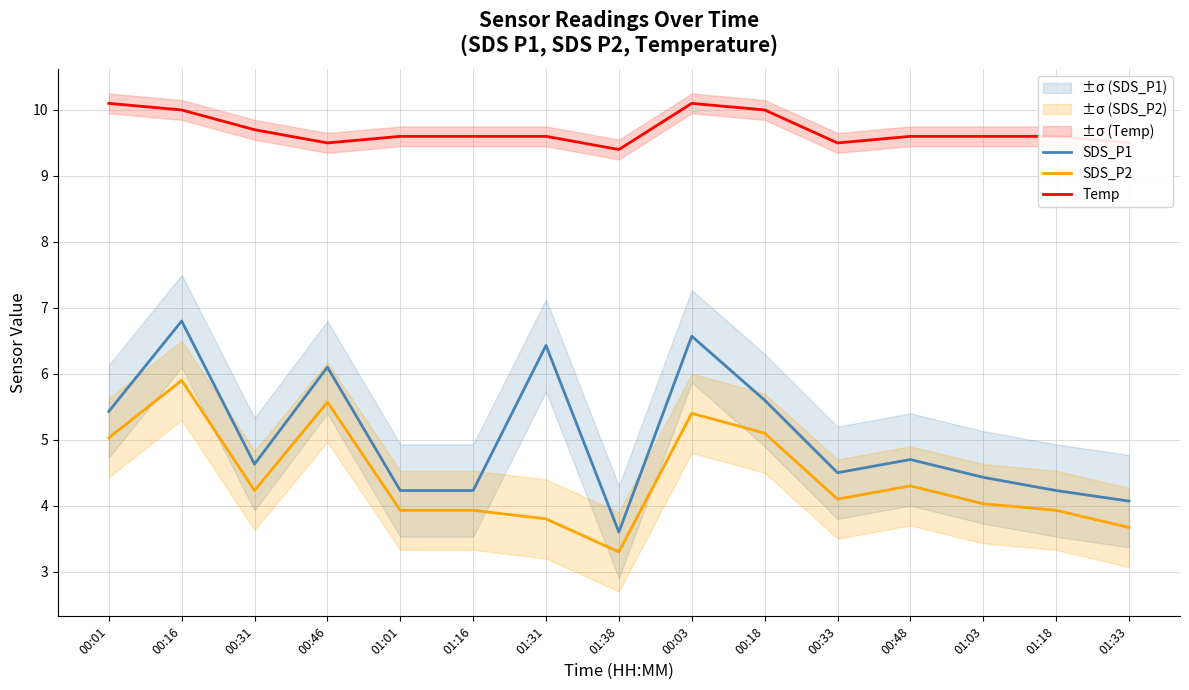

Which series has the largest total across all categories?

Temp